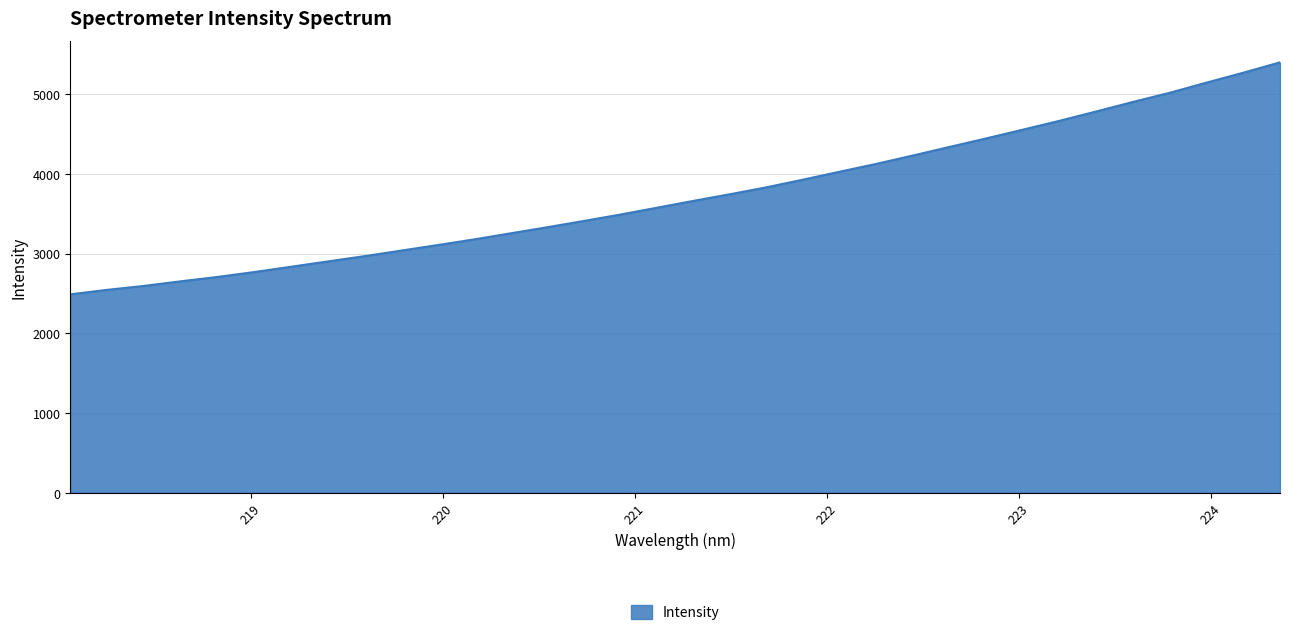

What is the smallest value displayed?

2489.4